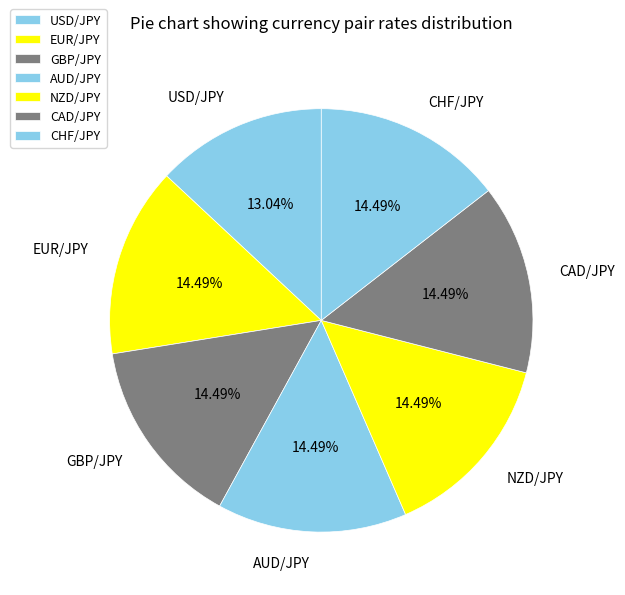

To the nearest percent, what portion does GBP/JPY represent?

14%